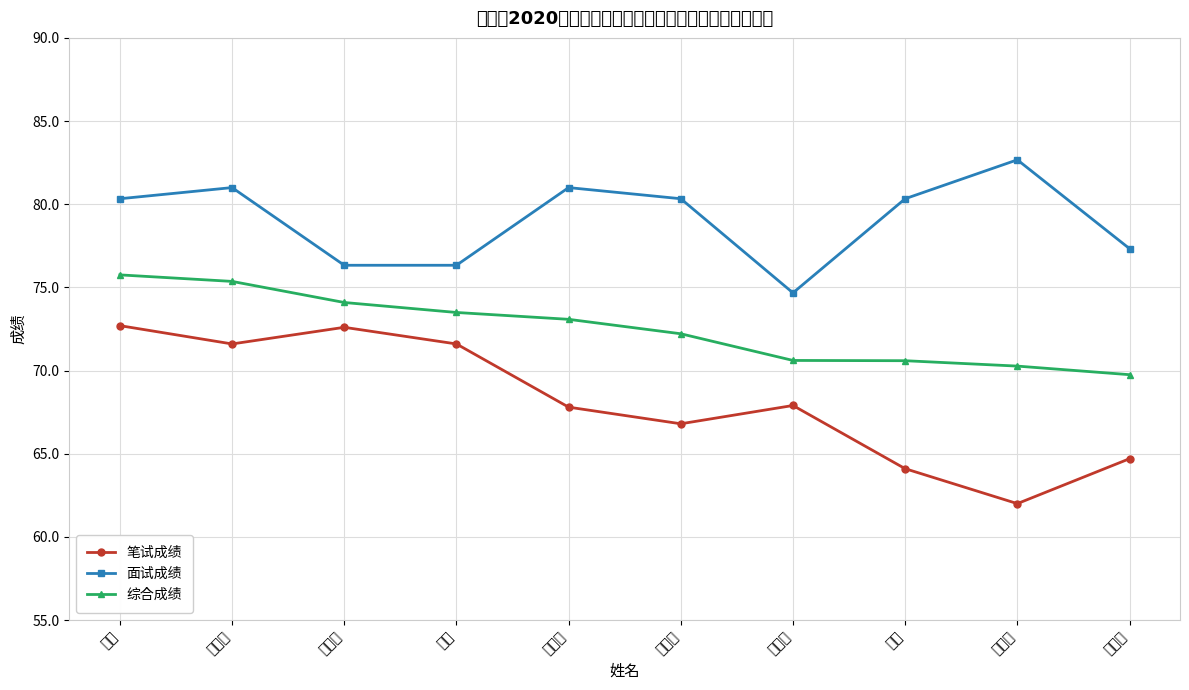

Reading left to right, what are all the values shown in this chart?

笔试成绩: 72.7	71.6	72.6	71.6	67.8	66.8	67.9	64.1	62.0	64.7
面试成绩: 80.3	81.0	76.3	76.3	81.0	80.3	74.7	80.3	82.7	77.3
综合成绩: 75.8	75.4	74.1	73.5	73.1	72.2	70.6	70.6	70.3	69.8